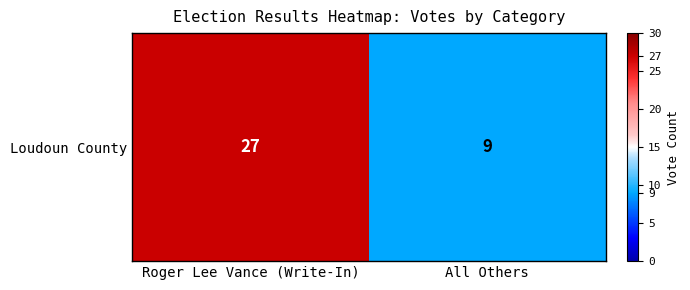

Reading left to right, transcribe all the data shown in this chart.

Roger Lee Vance (Write-In)=27	All Others=9